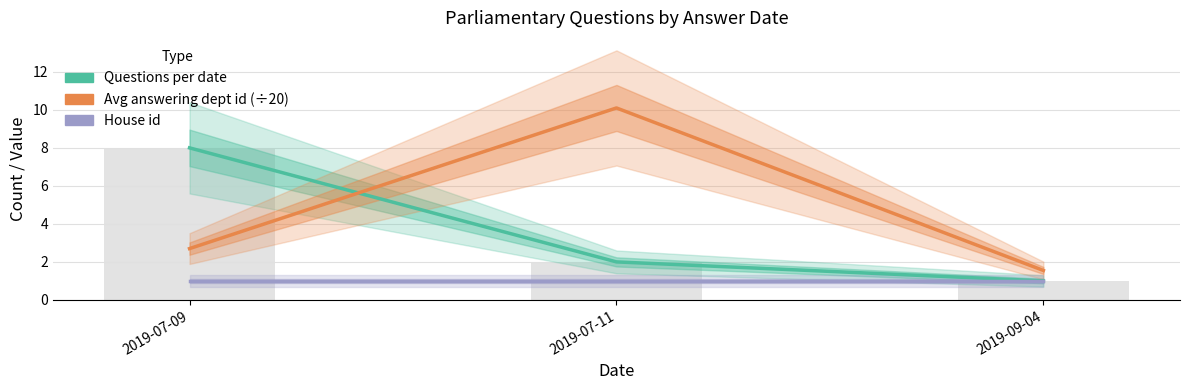

Where is Avg answering dept id (÷20) nearest to the value 5?

2019-07-09